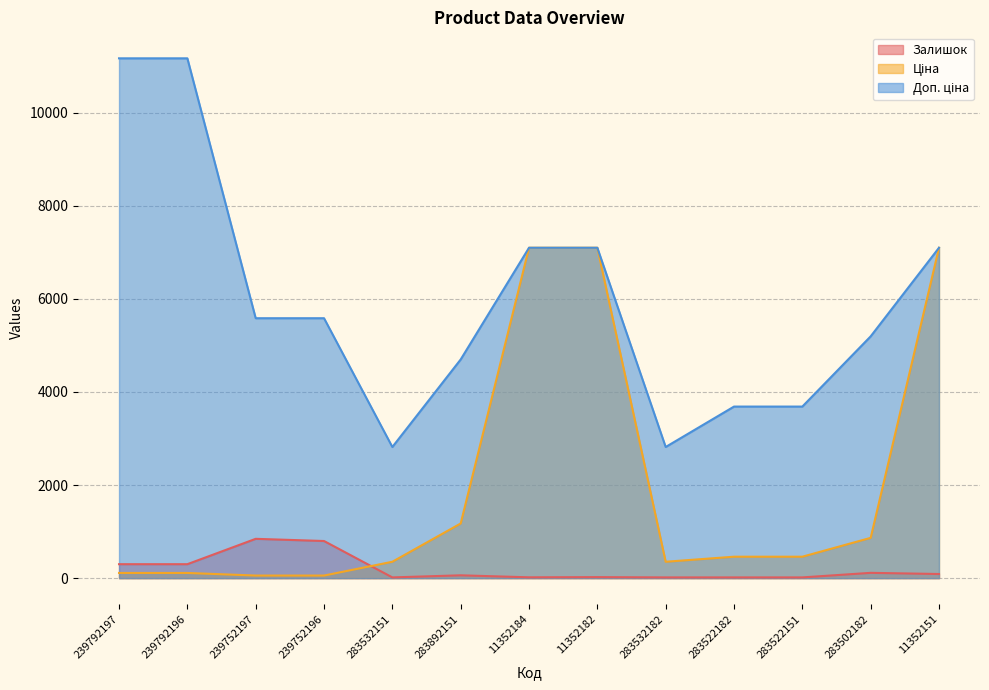

How many data points does each series have?

13